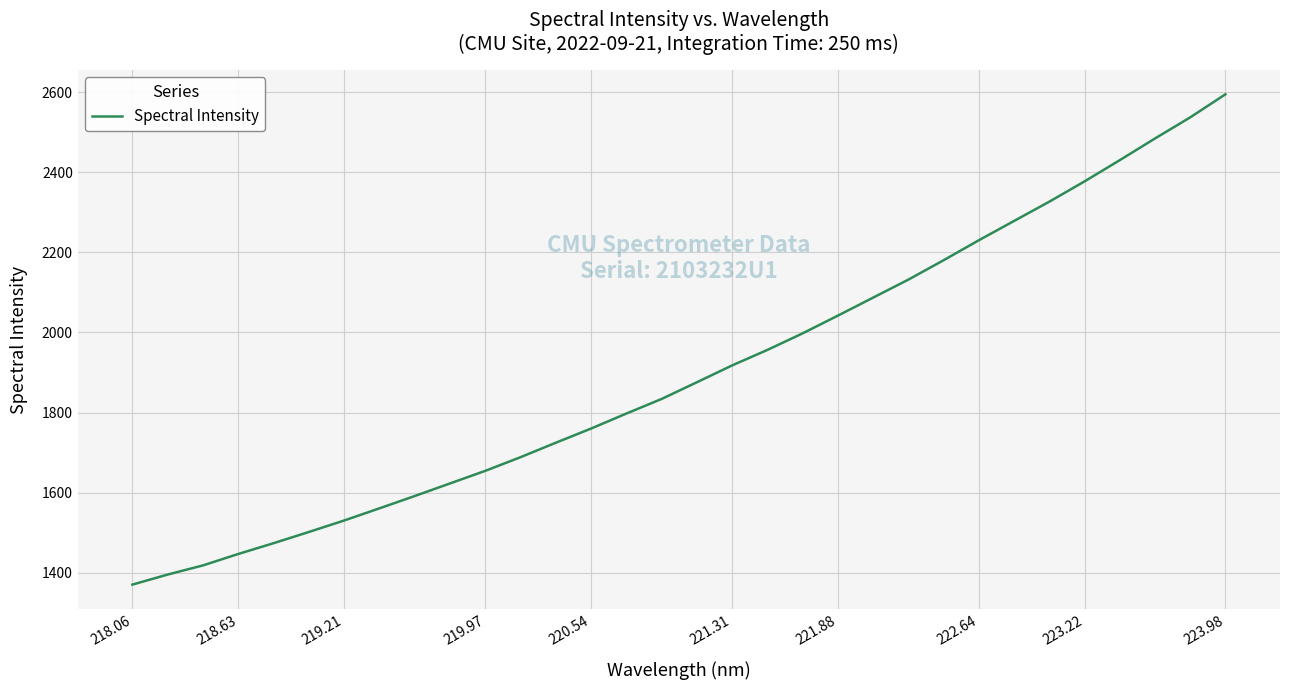

What is the greatest value displayed?

2595.3